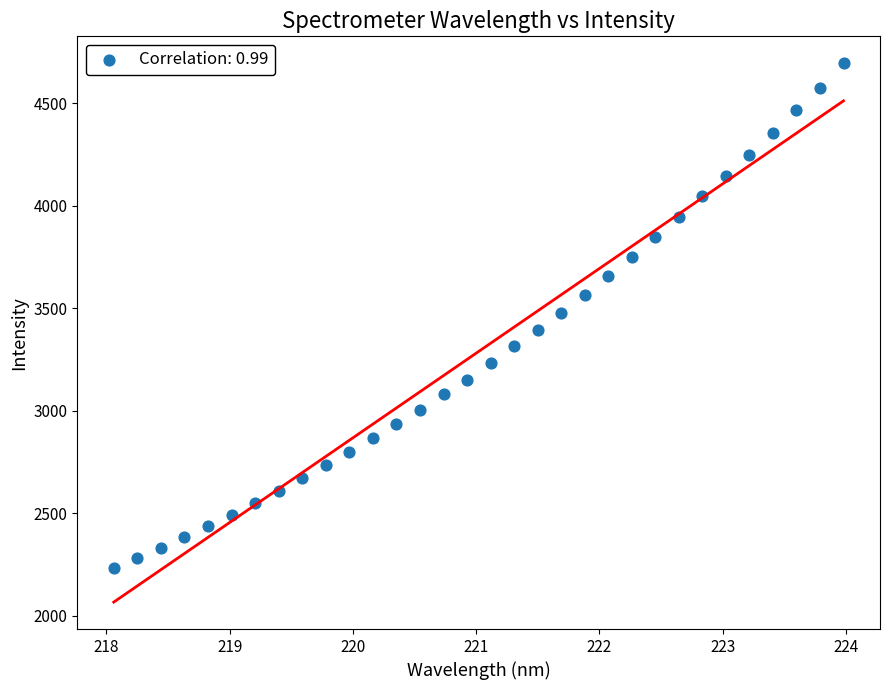

What is the range of Y values (max minus min)?

2460.1